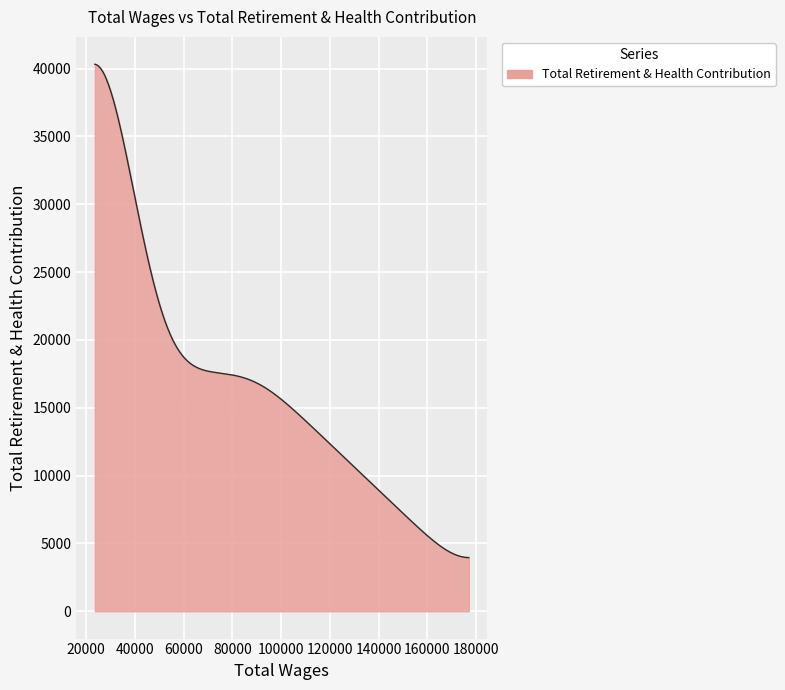

What is the minimum value shown in the chart?

3952.9